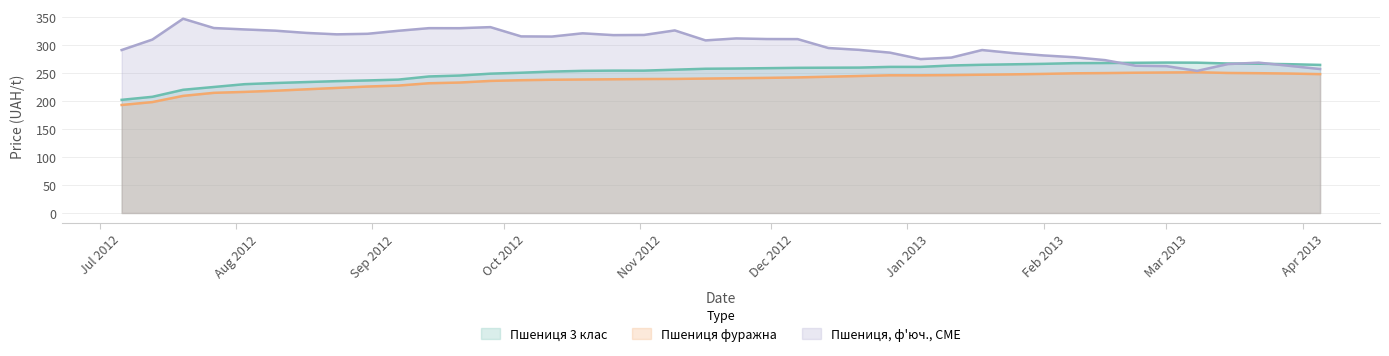

Which series has the largest range (max minus min)?

Пшениця, ф'юч., CME